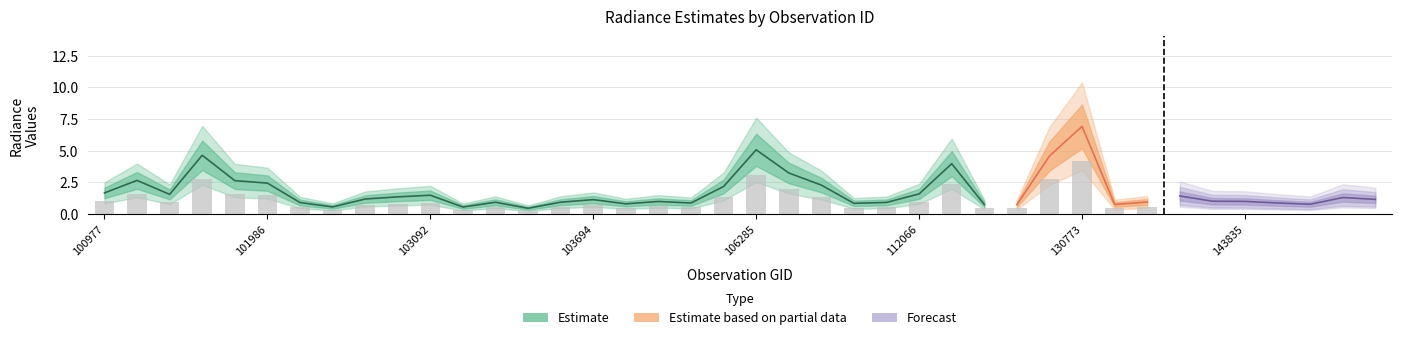

At which label does rade9_aggzone_norm first exceed 1?

100977